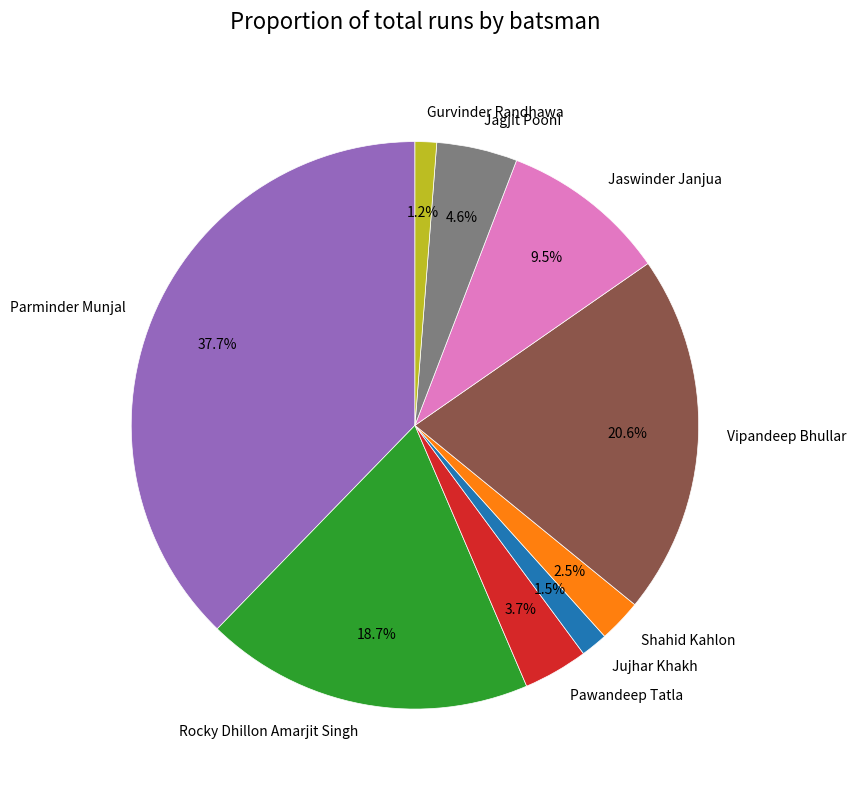

What percentage is NOT represented by Gurvinder Randhawa?

98.8%